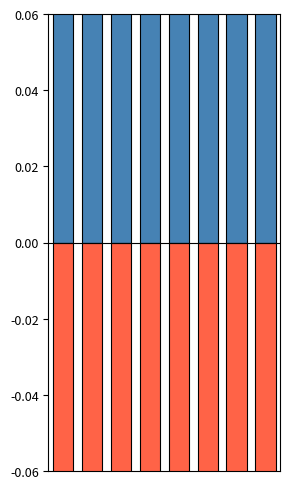

How many data points does each series have?

8